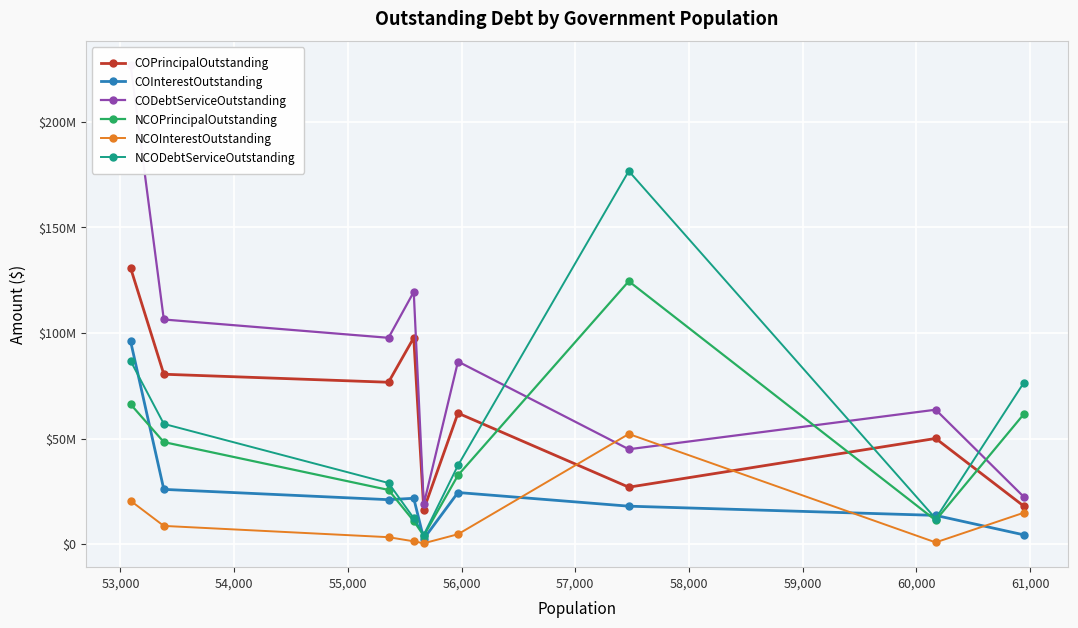

What is the difference between the maximum and minimum values in the CODebtServiceOutstanding series?

207949916.2